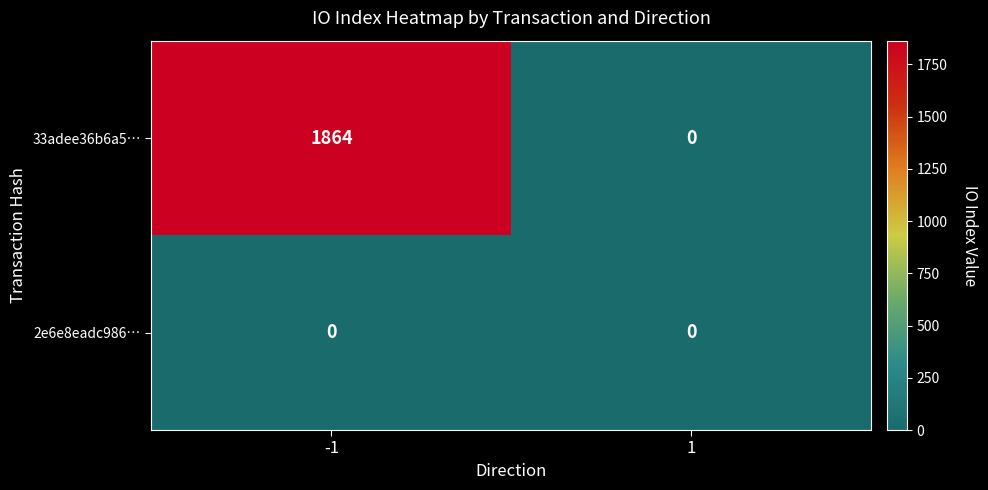

Is it true that 2e6e8eadc986… equals 0 at -1?

True